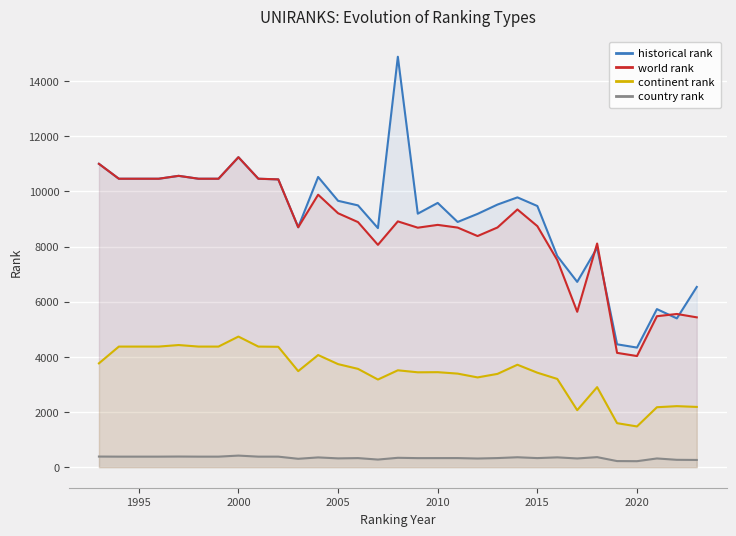

What is the highest value of the historical rank series?

14883.5